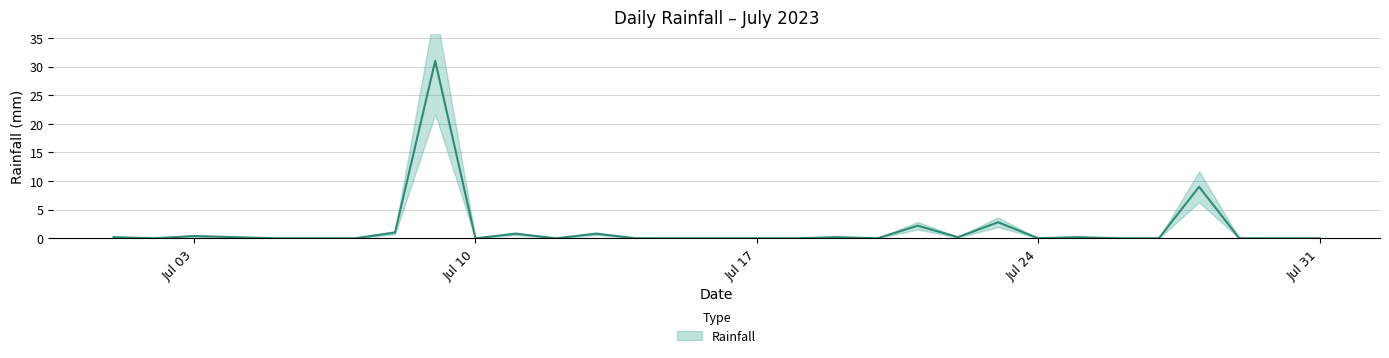

How many data points does each series have?

31